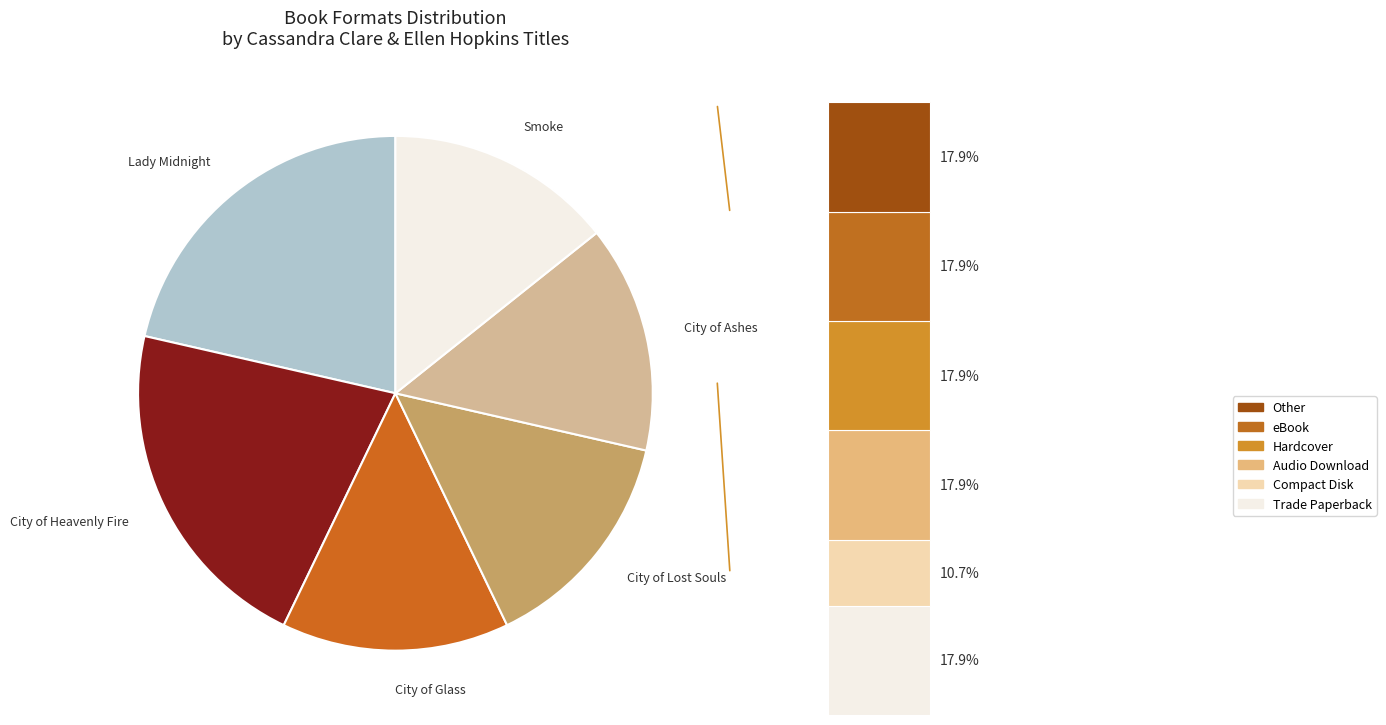

Which slice is the largest?

Lady Midnight